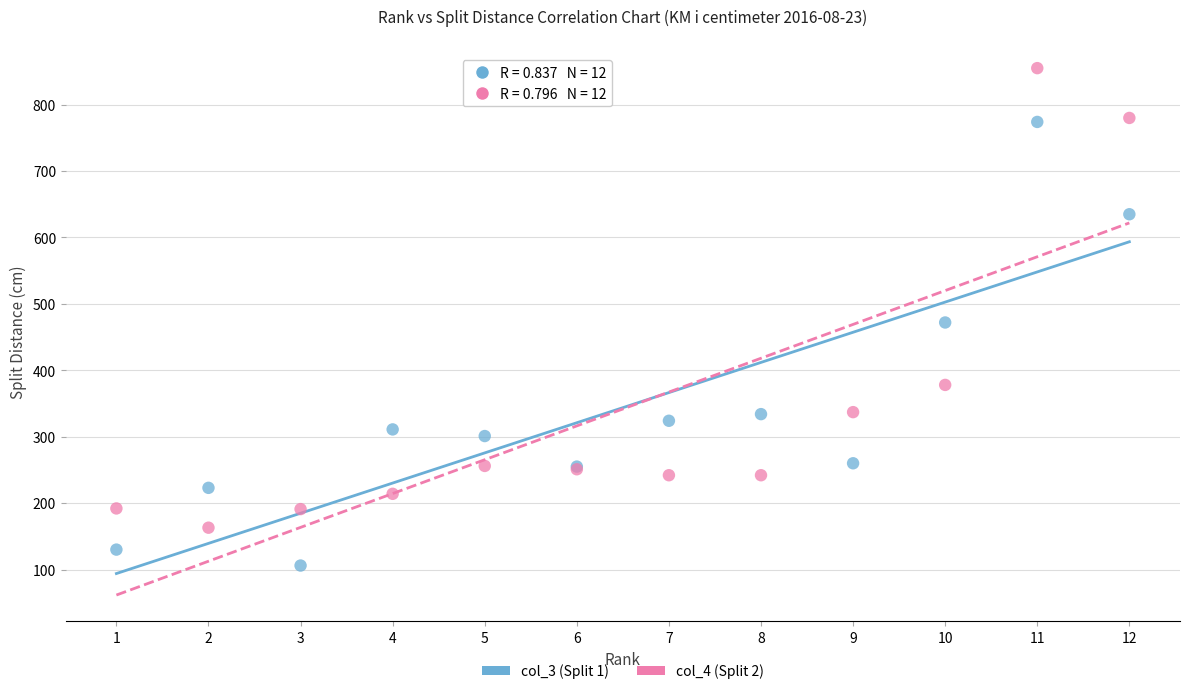

In the col_4 (Split 2) series, what Y value is closest to 509?

378